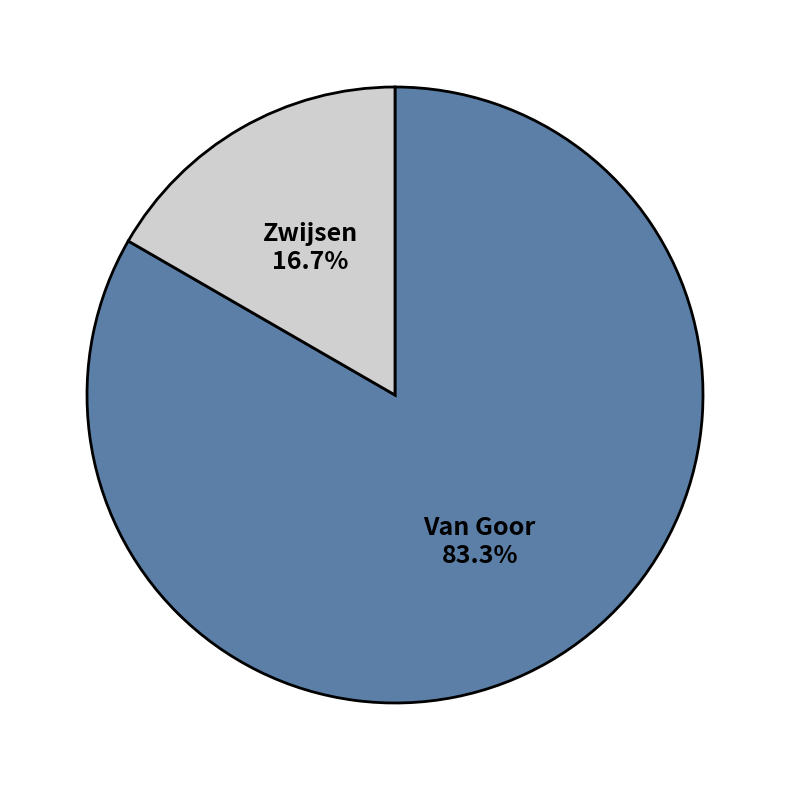

Is there a majority slice in this chart?

Yes